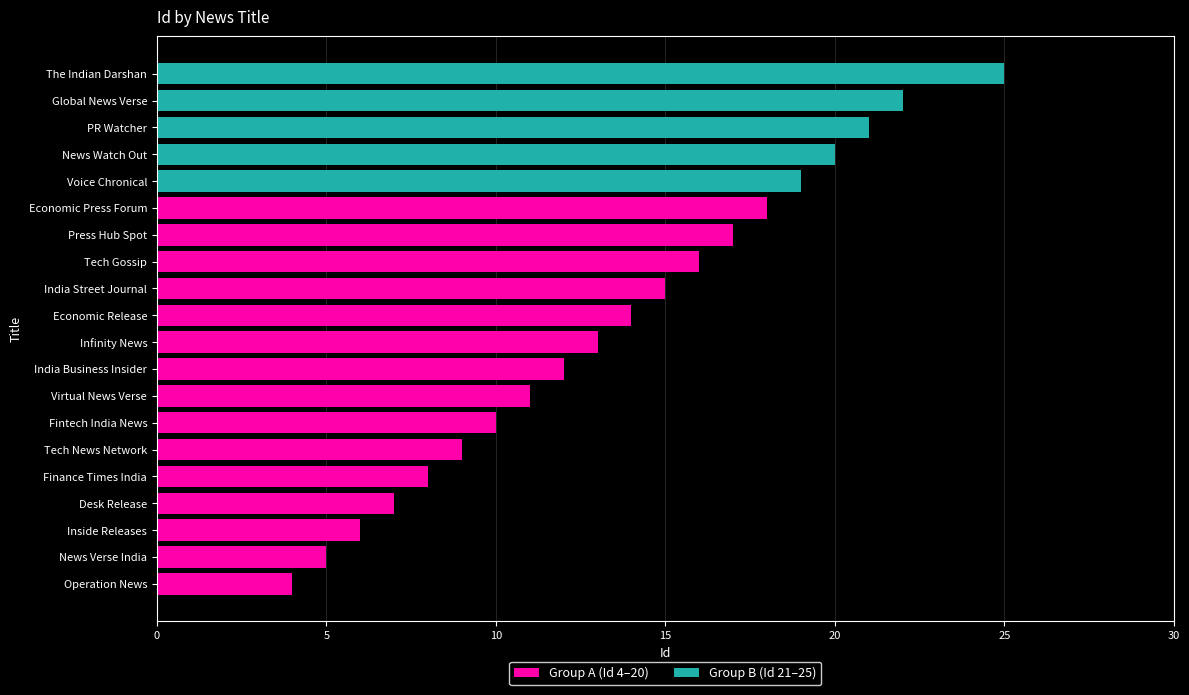

Between India Street Journal and PR Watcher, which is larger?

PR Watcher